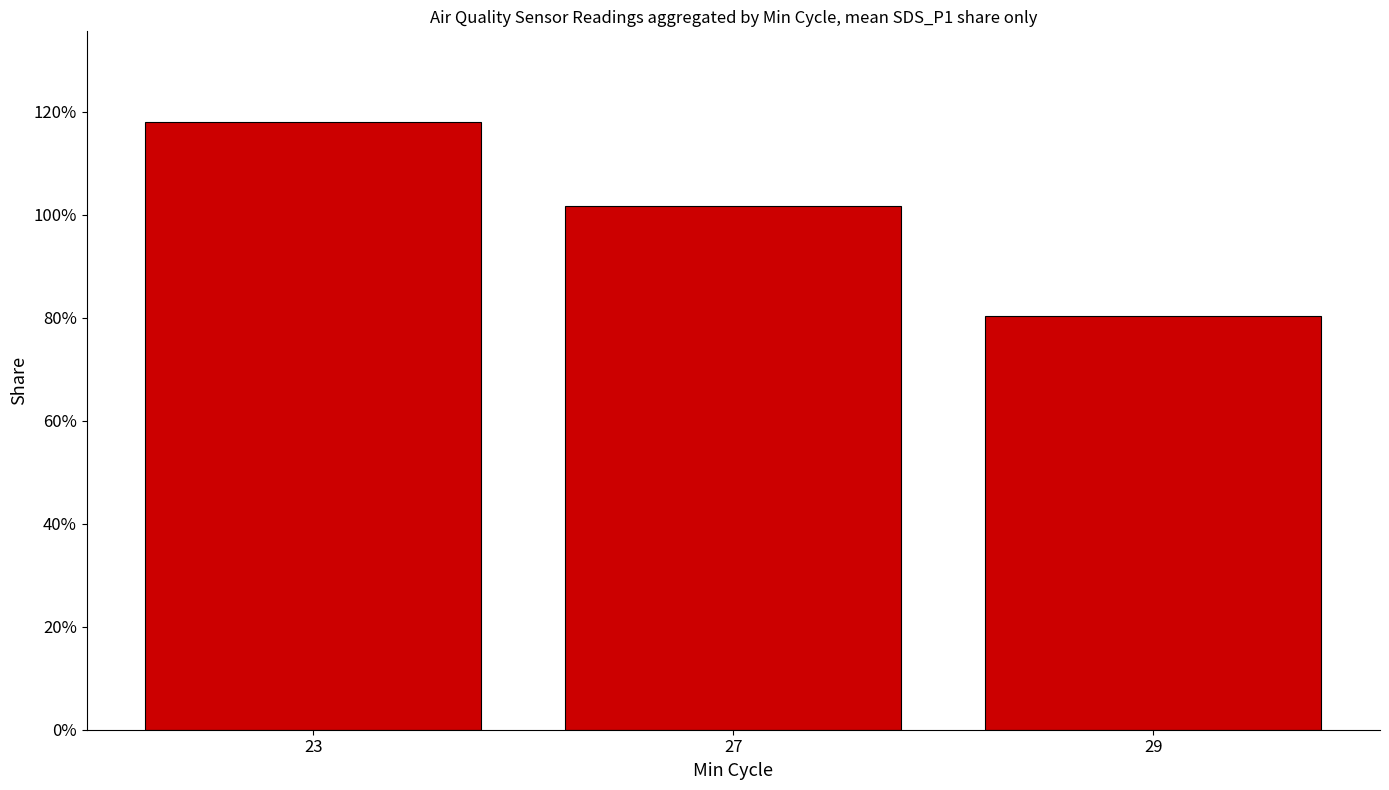

True or false: the data shows 1.7 at 27.

False